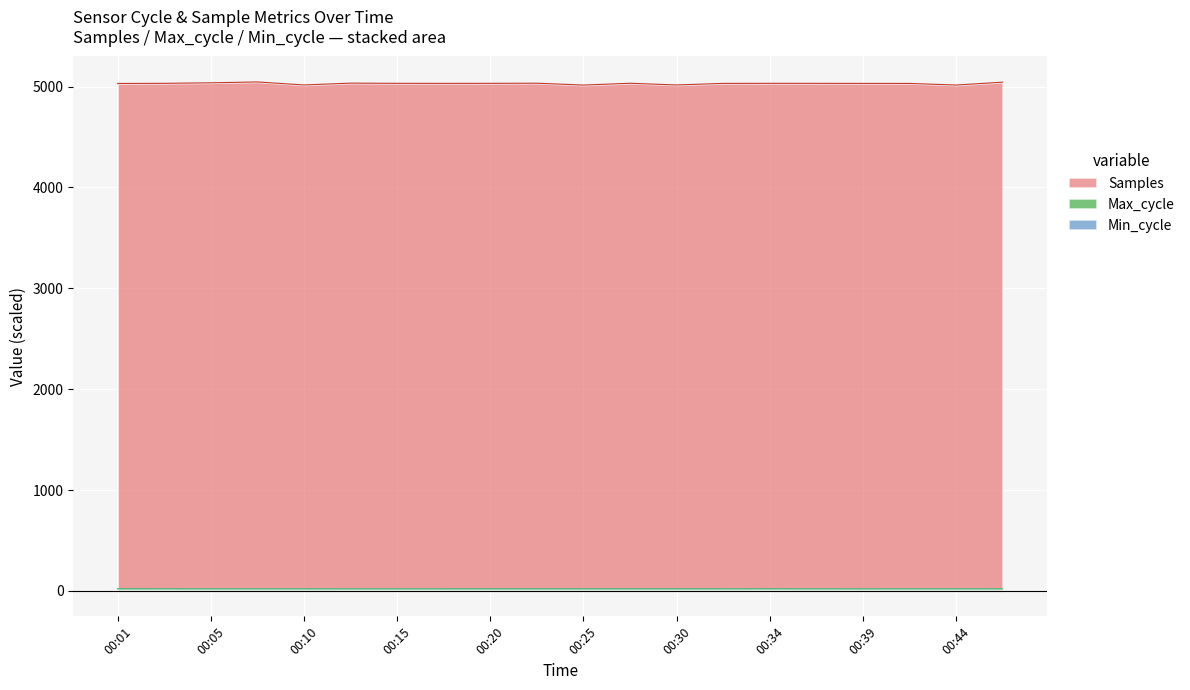

What is the difference between the second highest and minimum values in the Samples series?

28.6